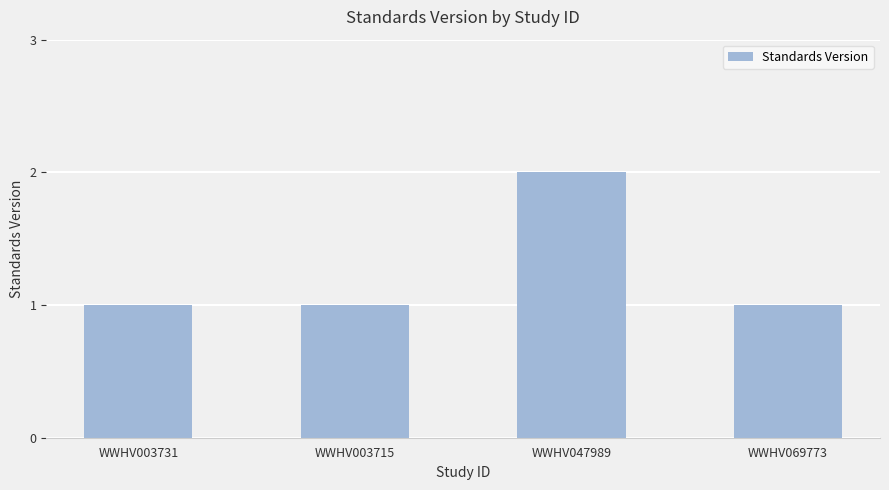

What is the change in value from WWHV003731 to WWHV047989?

+1